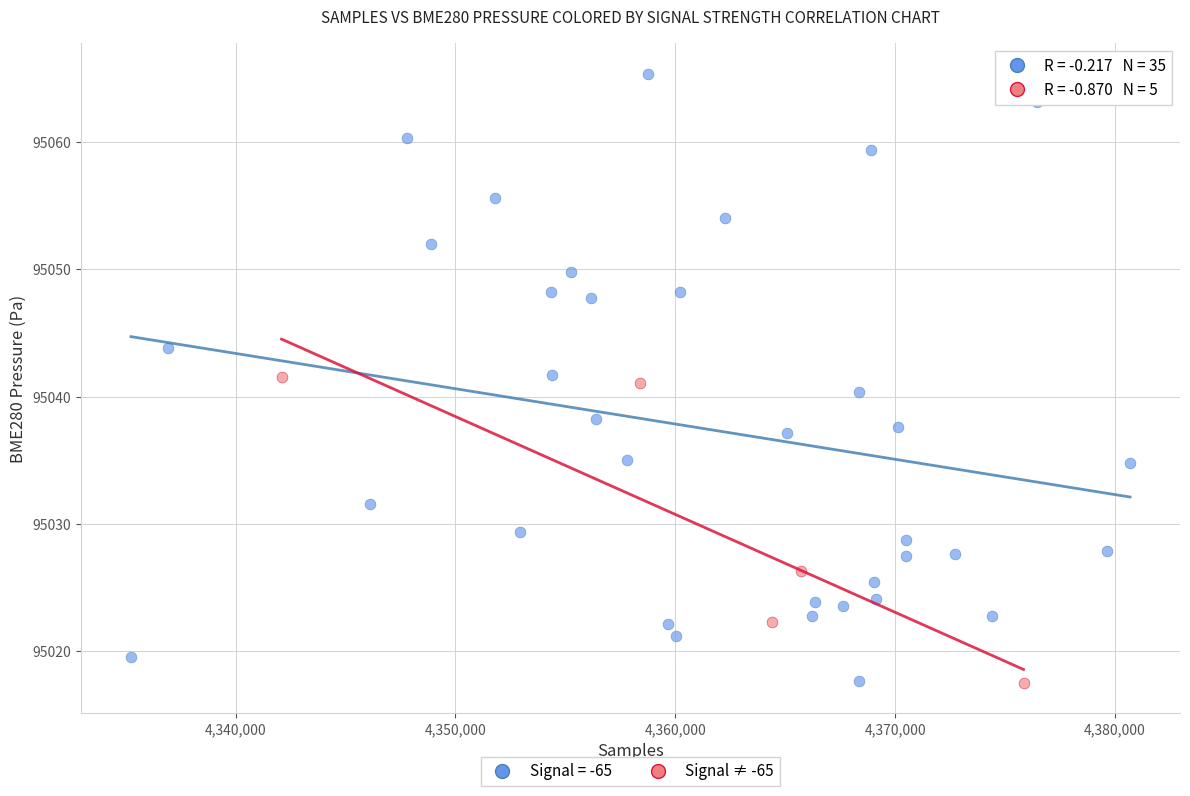

Which series contains the highest Y value?

Signal = -65